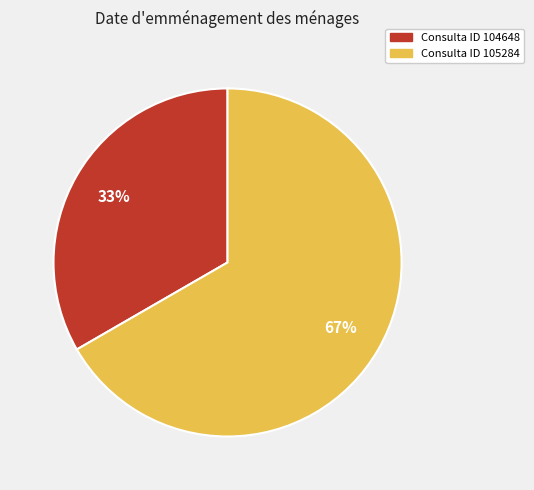

Is there a majority slice in this chart?

Yes